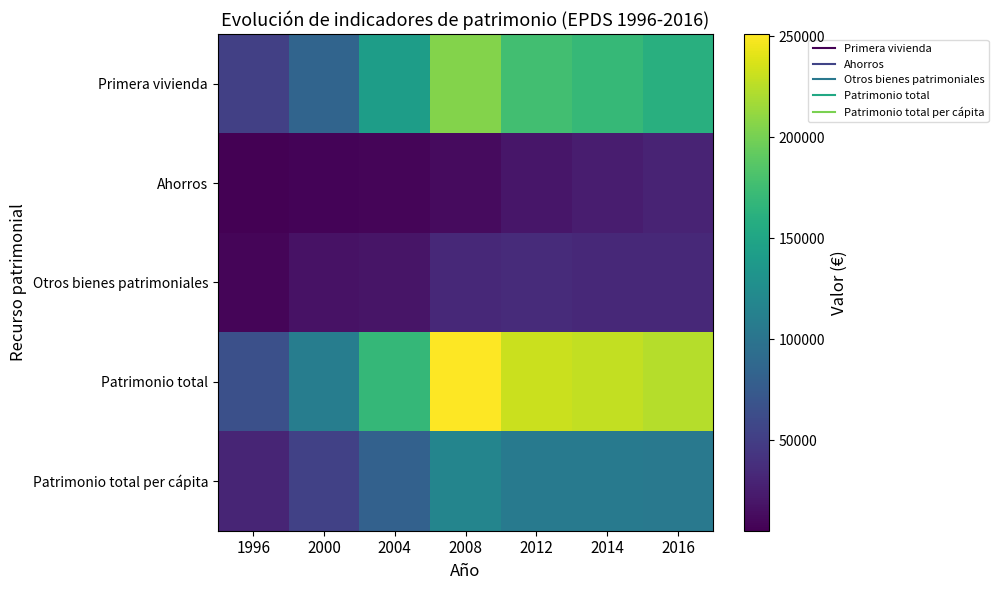

Which label corresponds to the largest value in the chart?

2008